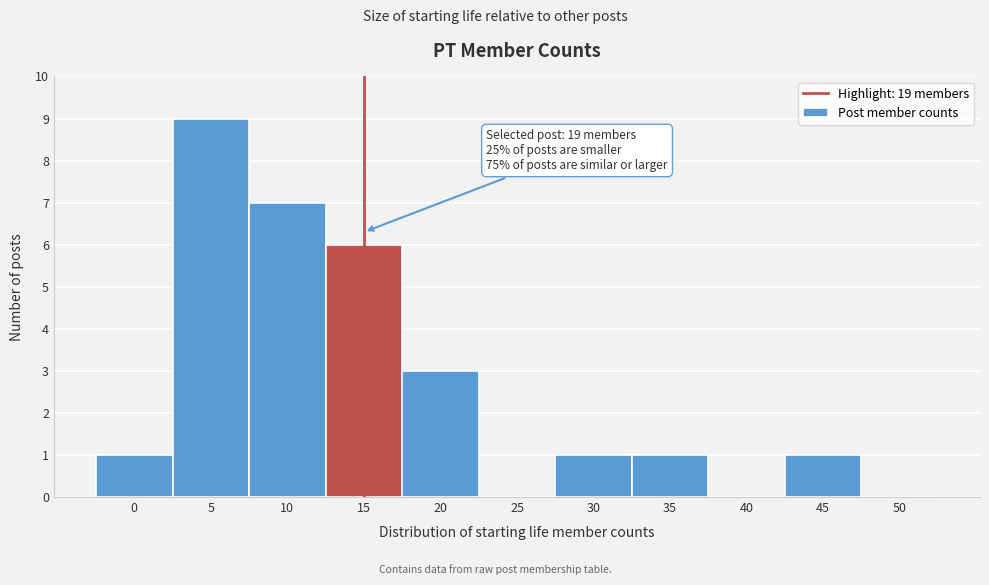

Reading left to right, what are all the values shown in this chart?

0=1	5=9	10=7	15=6	20=3	25=0	30=1	35=1	40=0	45=1	50=0